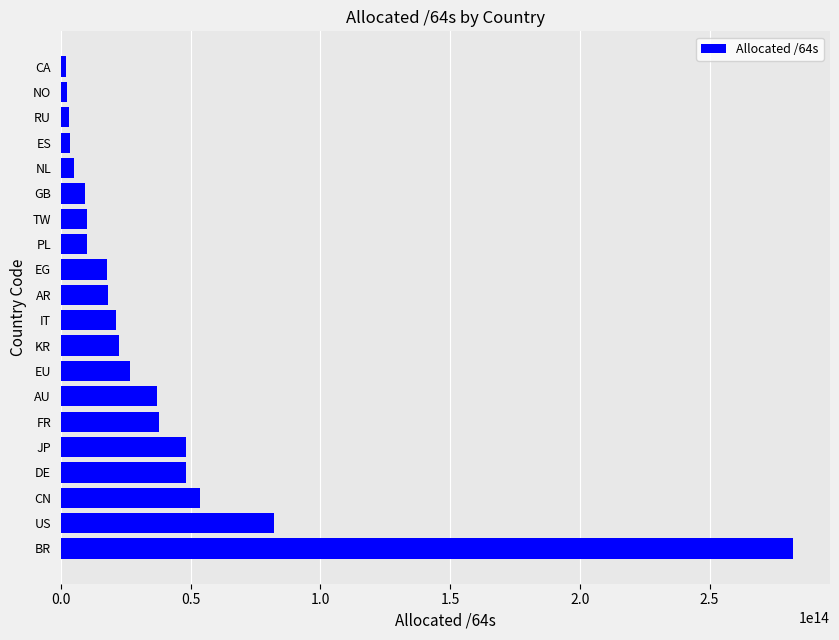

True or false: the data shows 81995883216896 at US.

True